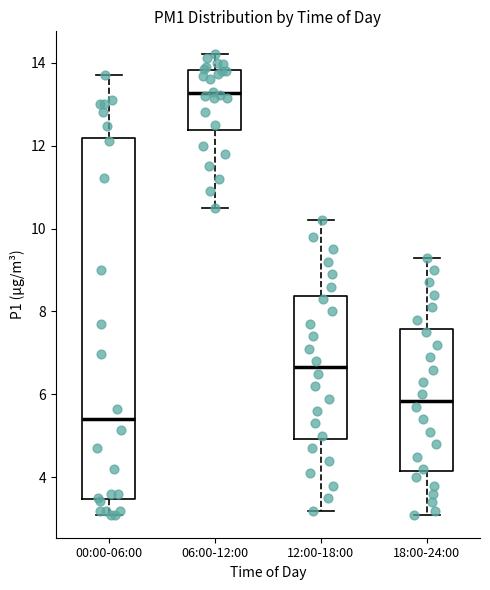

Reading left to right, transcribe this box plot: for each box, give where its median line is, the range the box spans, and where its two whiskers end, as read against the y-axis. The values are not printed on the chart, so give them approximately, as read against the axis.

00:00-06:00: median 5.4, box 3.4 to 12.2, whiskers 3.2 to 13.8
06:00-12:00: median 13.2, box 12.4 to 13.8, whiskers 10.6 to 14.2
12:00-18:00: median 6.6, box 5.0 to 8.4, whiskers 3.2 to 10.2
18:00-24:00: median 5.8, box 4.2 to 7.6, whiskers 3.2 to 9.4